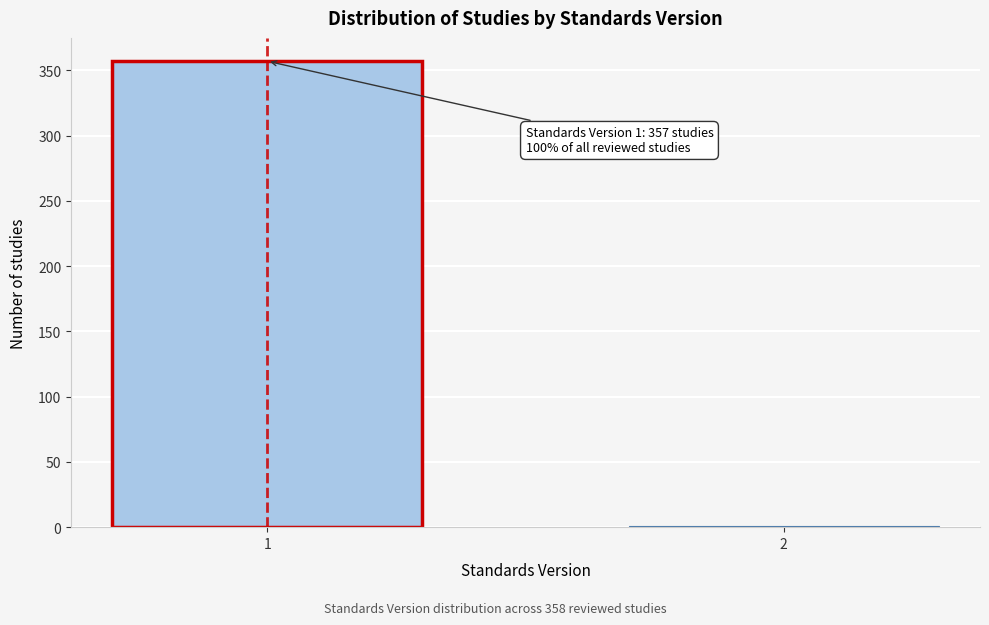

Reading right to left, what are all the values shown in this chart?

2=1	1=357